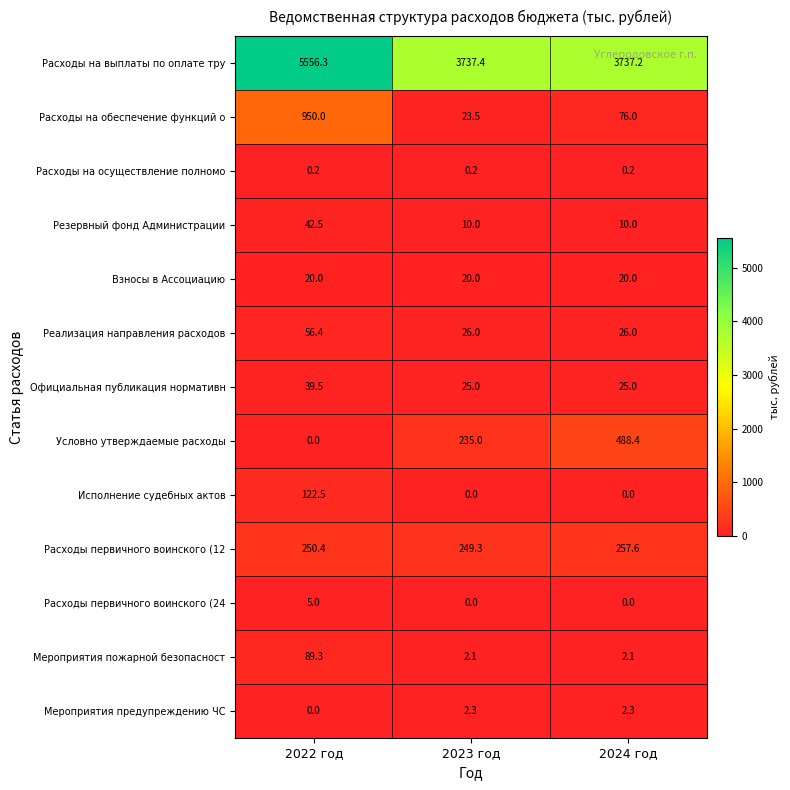

The Реализация направления расходов series shows 26.0 at 2023 год. True or false?

True